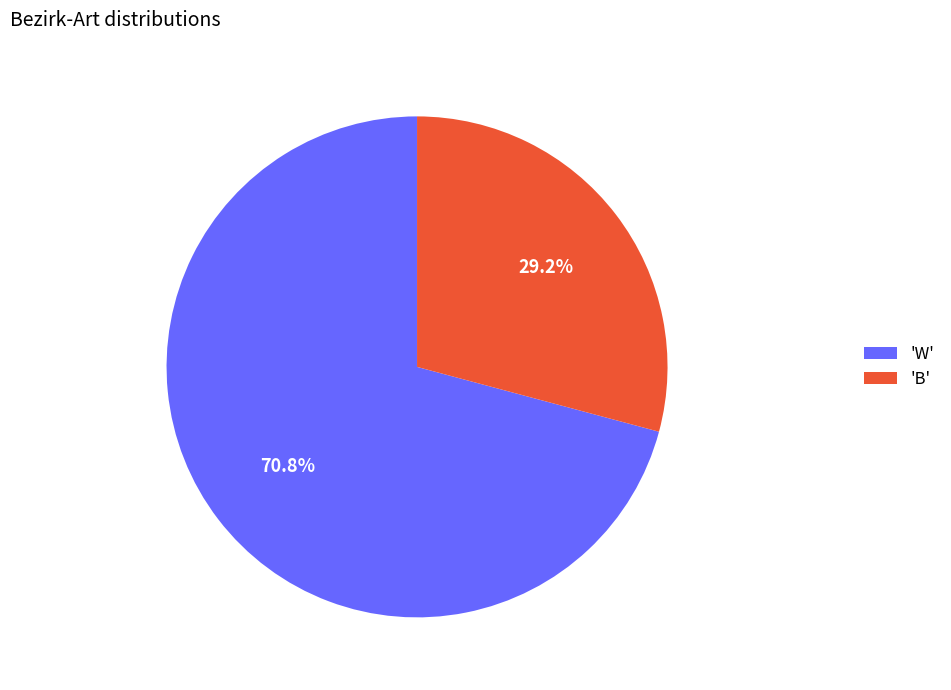

Between 'W' and 'B', which is larger?

'W'